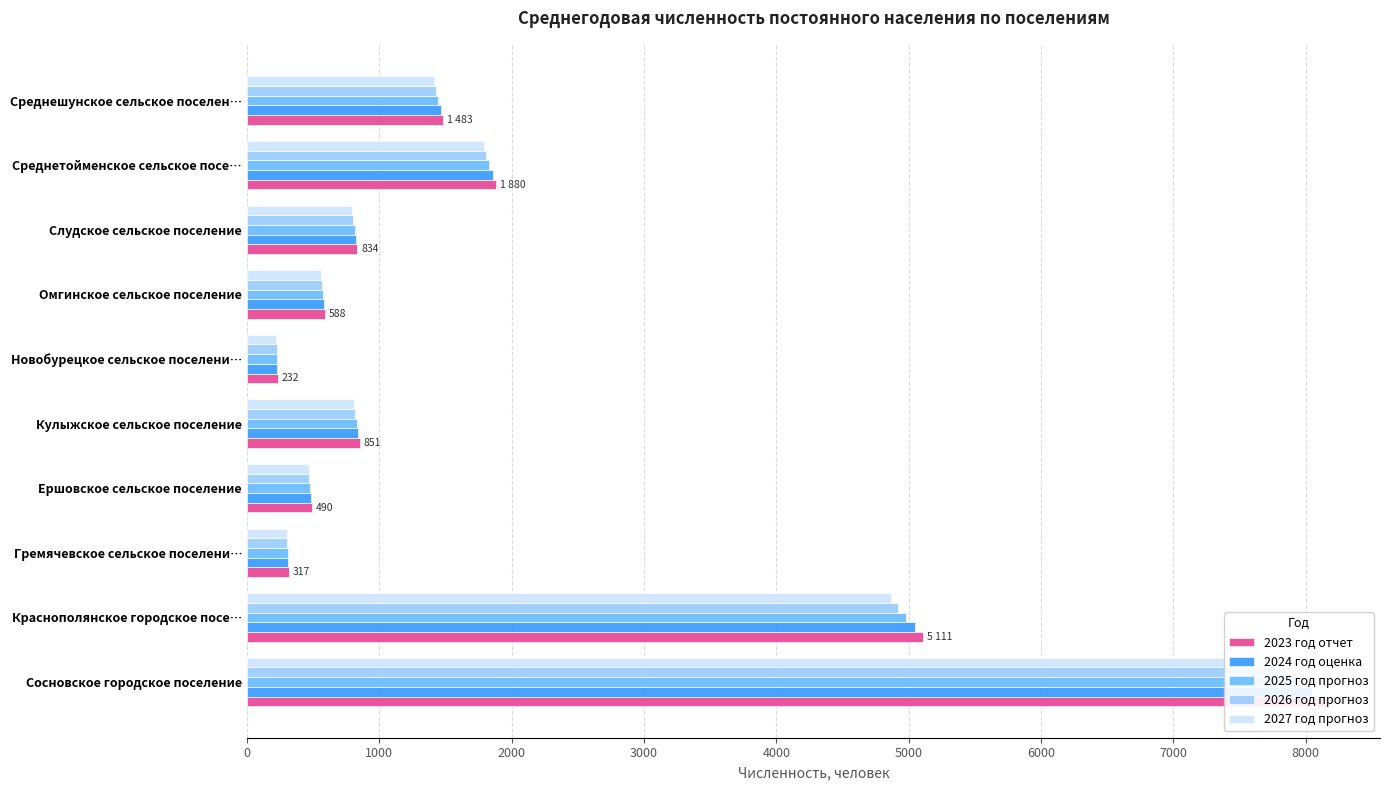

Is it true that 2026 год прогноз equals 1198.8 at Среднетойменское сельское посе…?

False